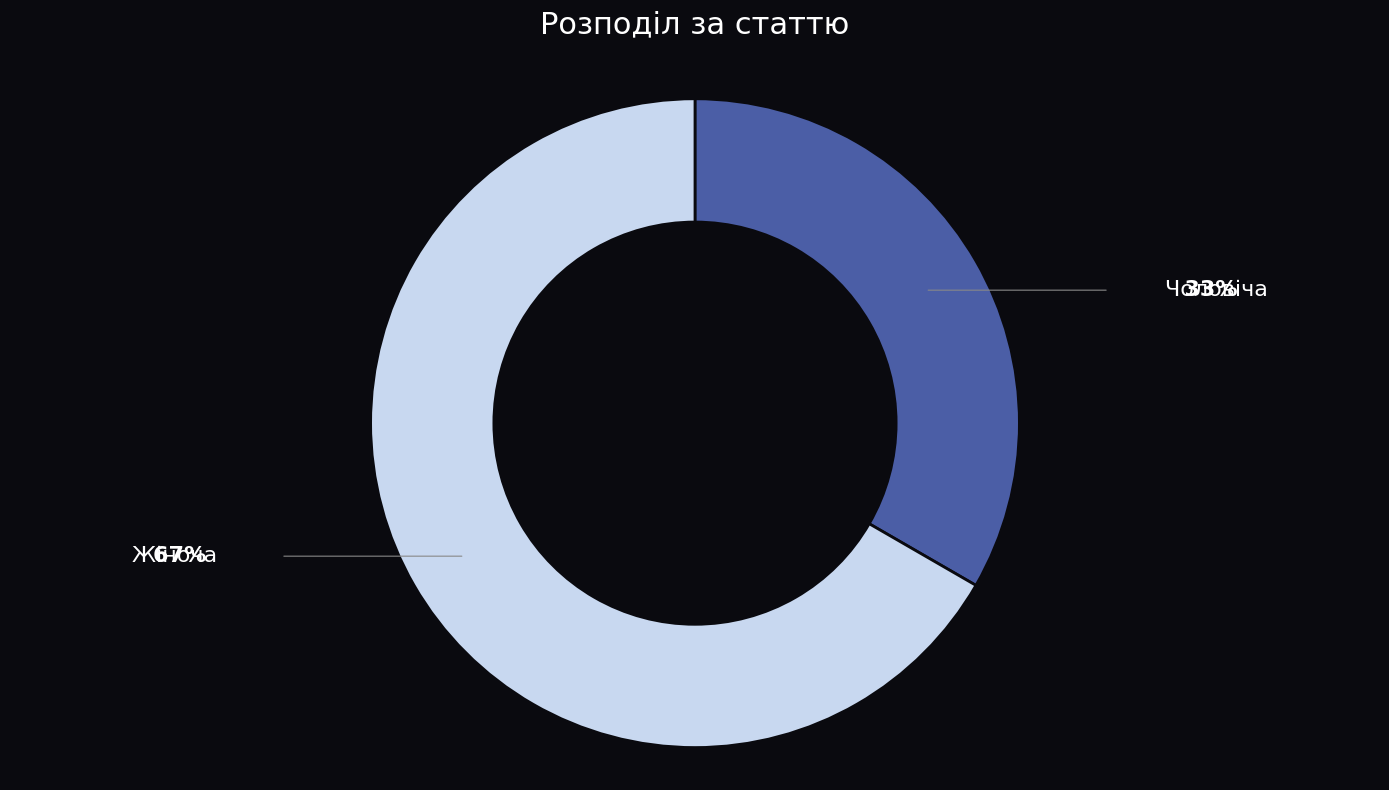

How many slices are in this pie chart?

2